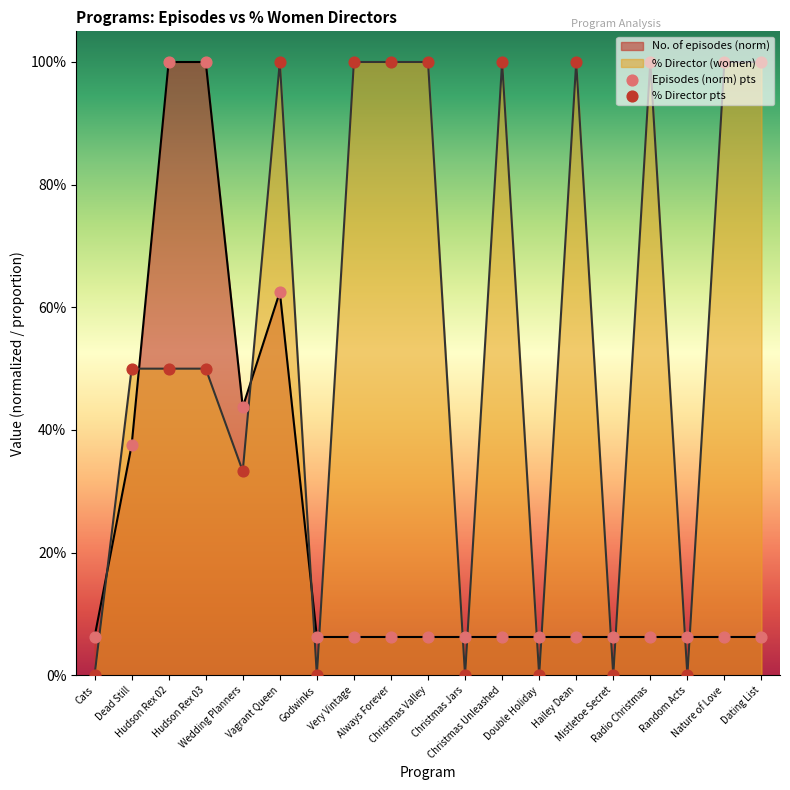

Is the value of % Director (women) at Hailey Dean greater than the value of No. of episodes at Godwinks?

Yes